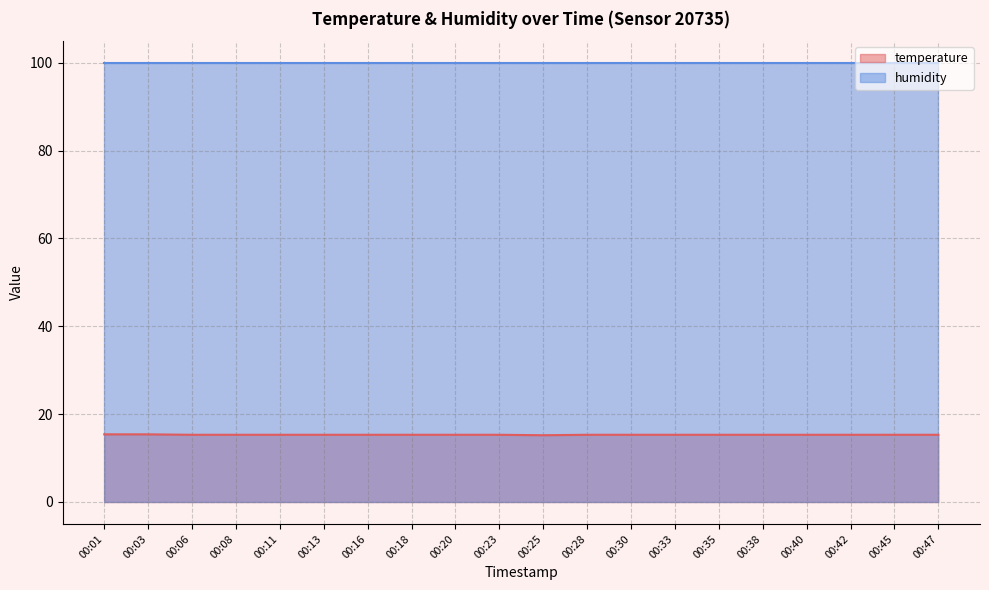

True or false: there are more than 2 points higher than both neighbors.

False